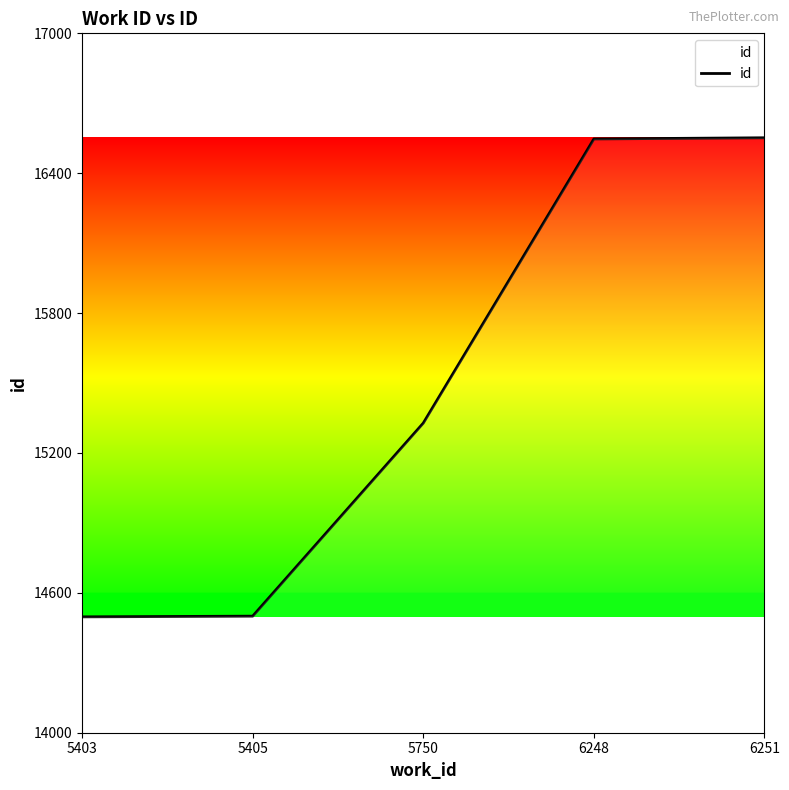

Is it true that the value at 5405 is 14500?

True